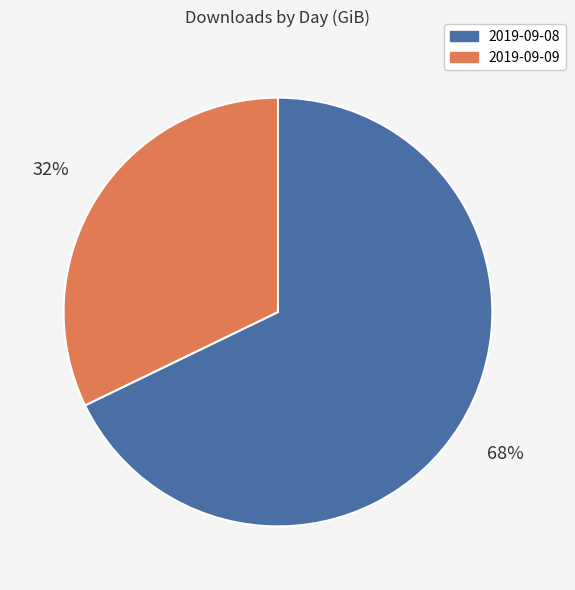

Which category accounts for the majority?

2019-09-08